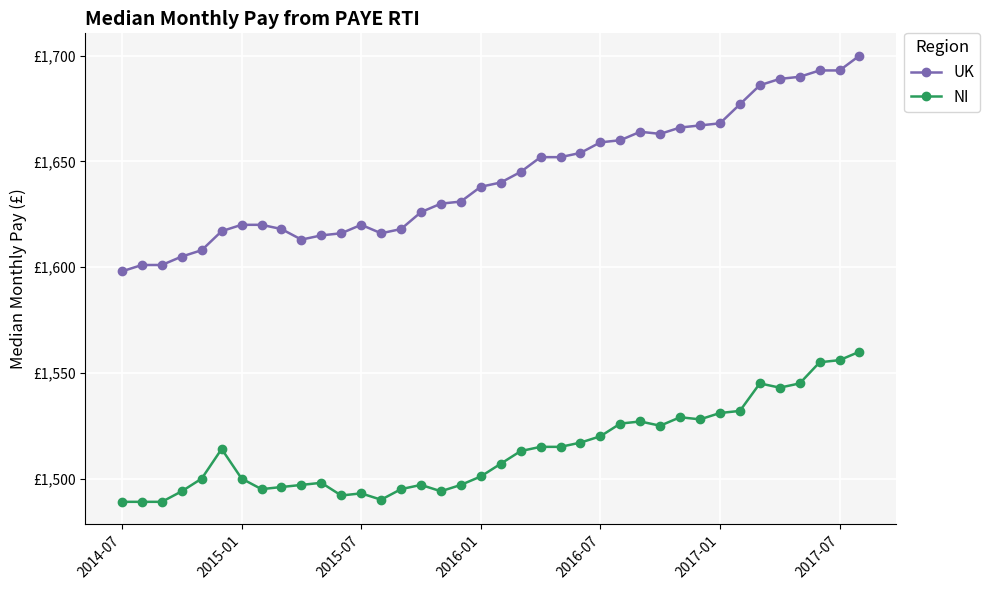

Is this an area chart (filled region under the line)?

No